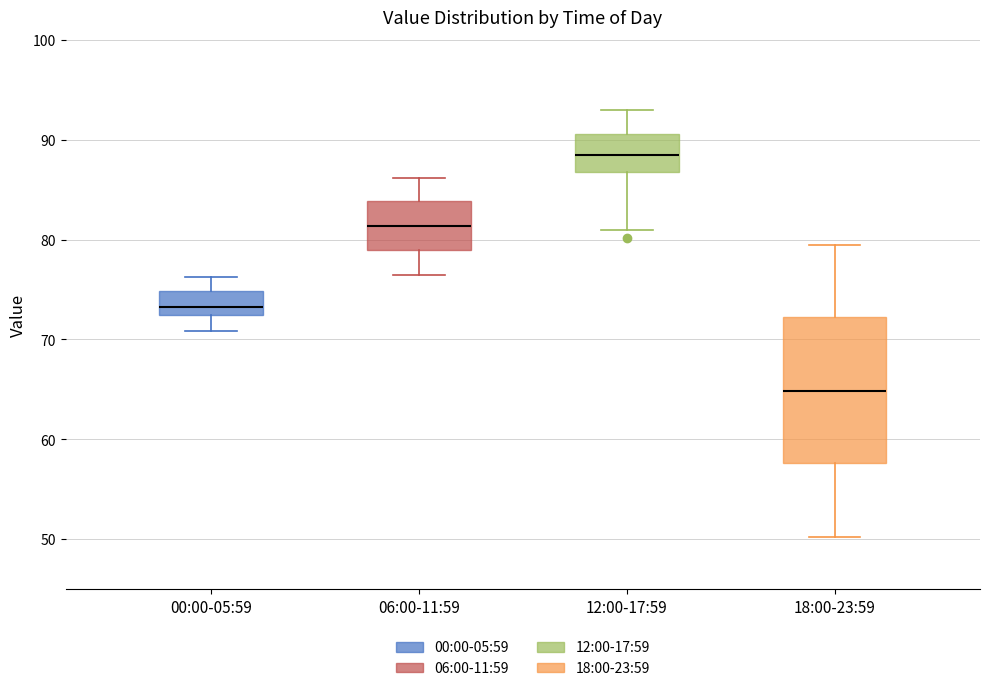

Reading left to right, read every box against the y-axis: the position of its median line, the range the box covers, and the ends of its whiskers. The values are not printed on the chart, so give them approximately, as read against the axis.

00:00-05:59: median 73, box 72 to 75, whiskers 71 to 76
06:00-11:59: median 81, box 79 to 84, whiskers 77 to 86
12:00-17:59: median 89, box 87 to 91, whiskers 81 to 93
18:00-23:59: median 65, box 58 to 72, whiskers 50 to 80